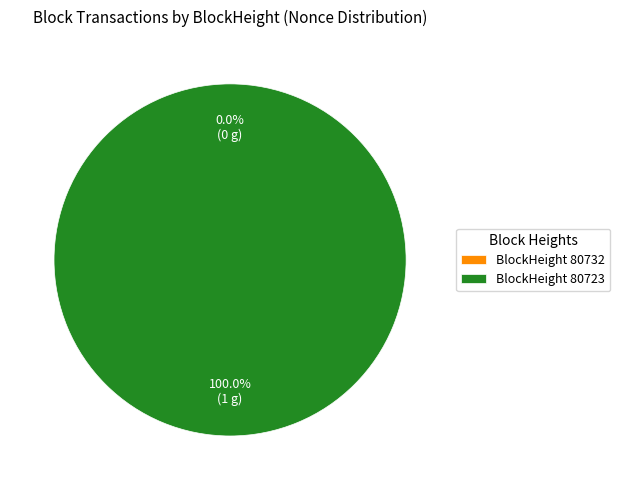

Does 80723 represent more than half of the total?

Yes